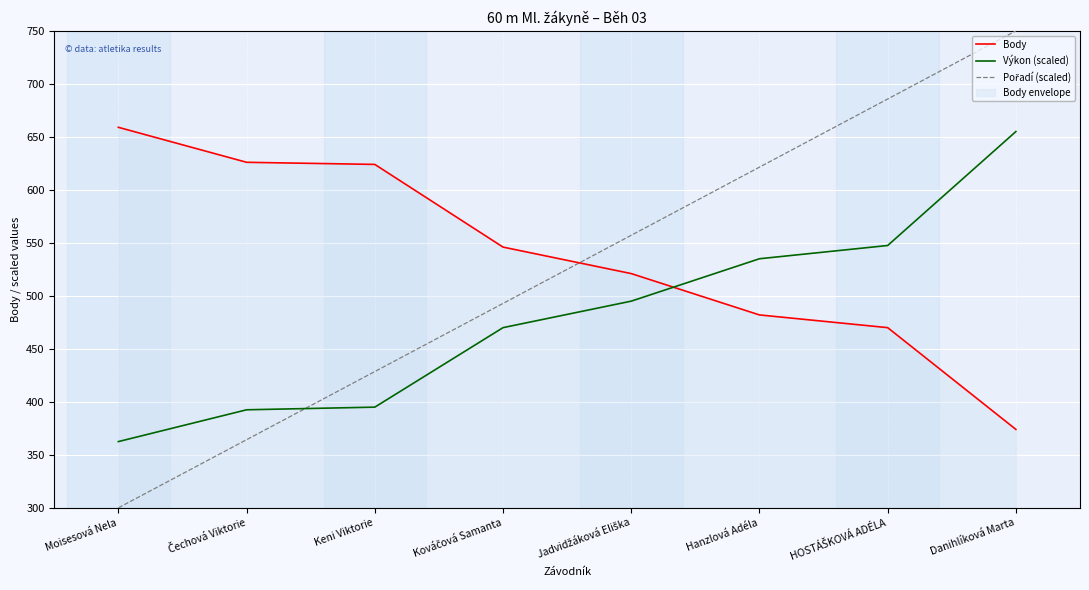

What position from the left is Kováčová Samanta?

4